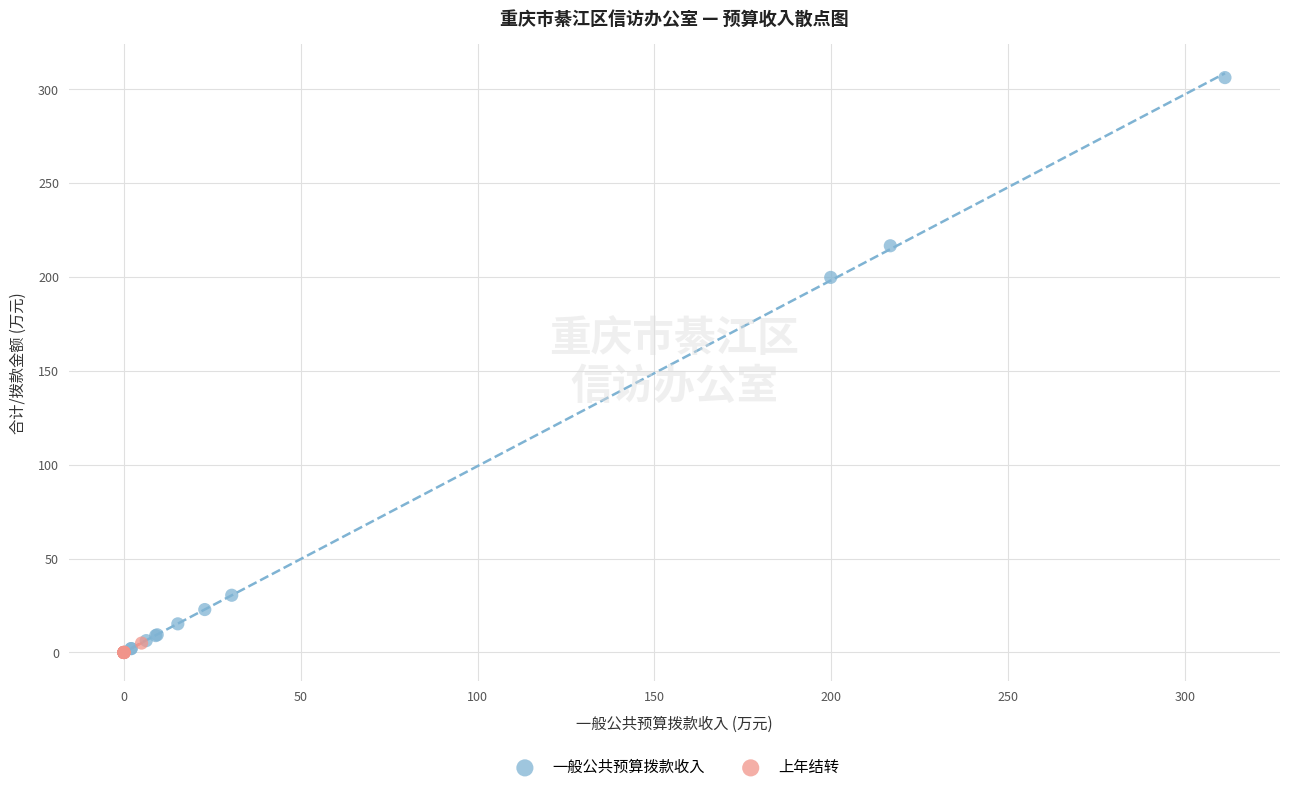

Which series has the widest spread of Y values?

一般公共预算拨款收入